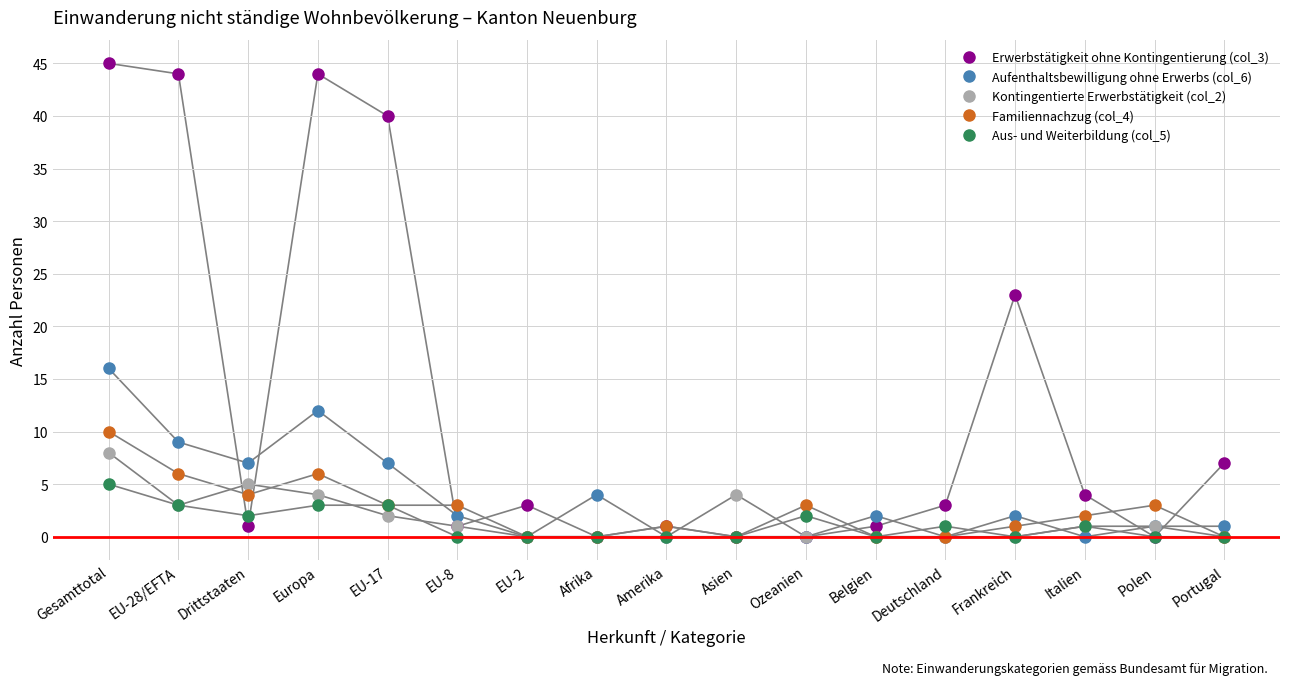

Which series has the largest total across all categories?

Erwerbstätigkeit ohne Kontingentierung (col_3)